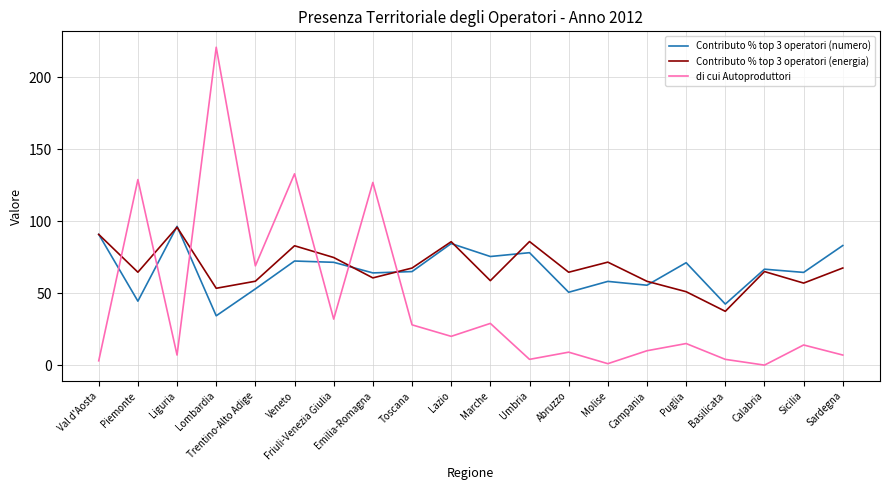

True or false: di cui Autoproduttori has more than 0 interior local peaks.

True